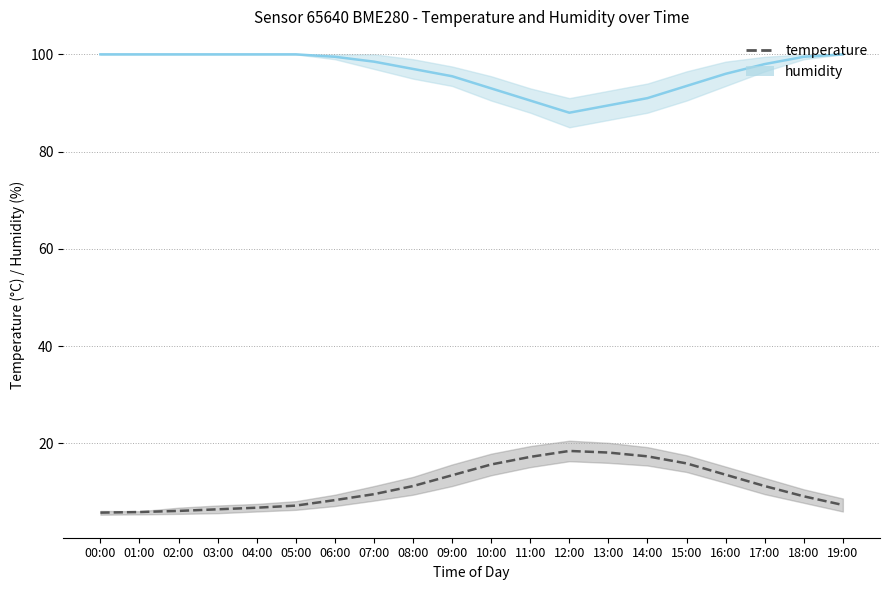

What are all the series names shown in the legend?

humidity, temperature